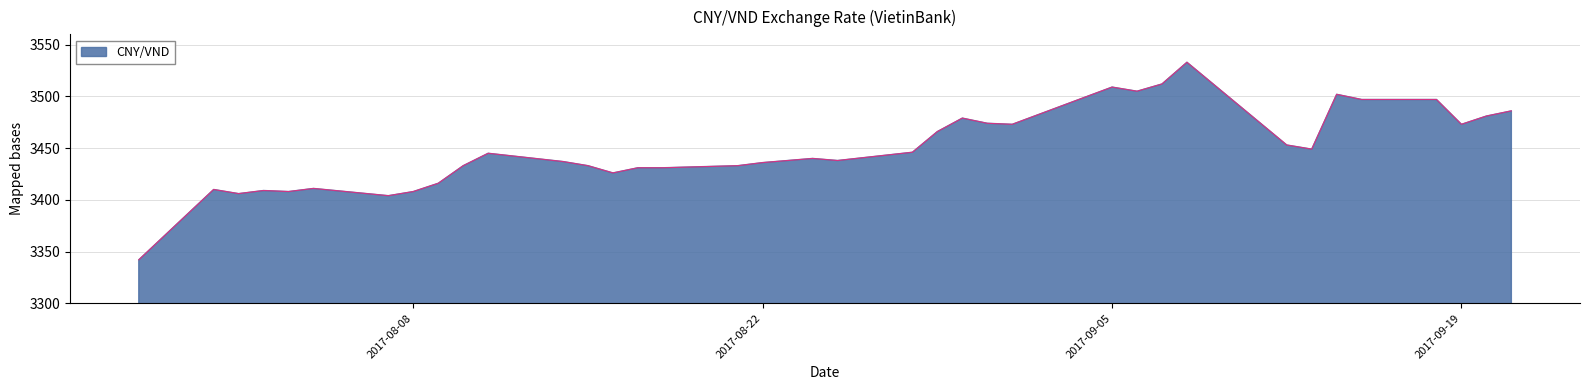

What is the smallest value displayed?

3342